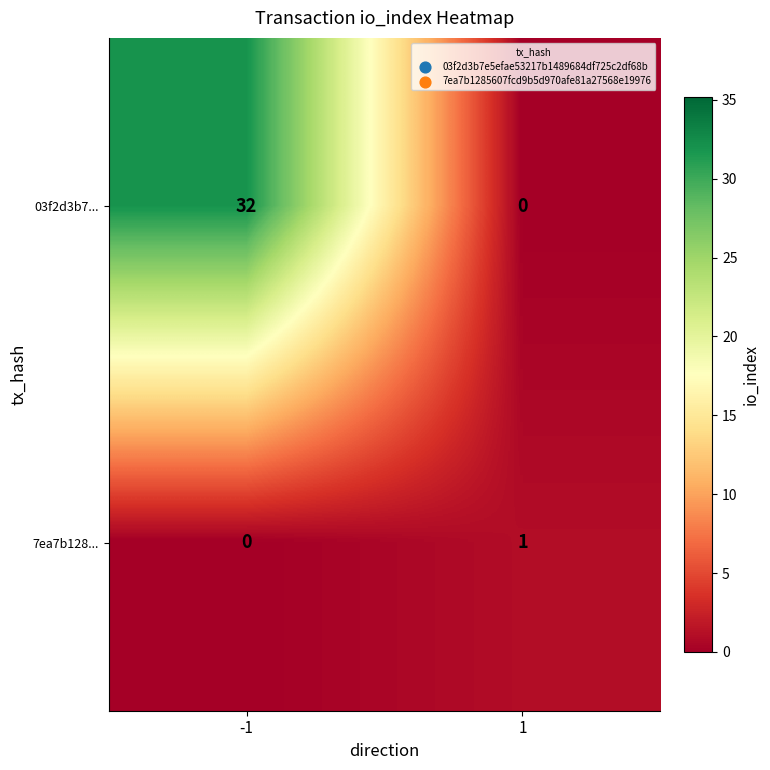

At how many categories does at least one series exceed 15?

1